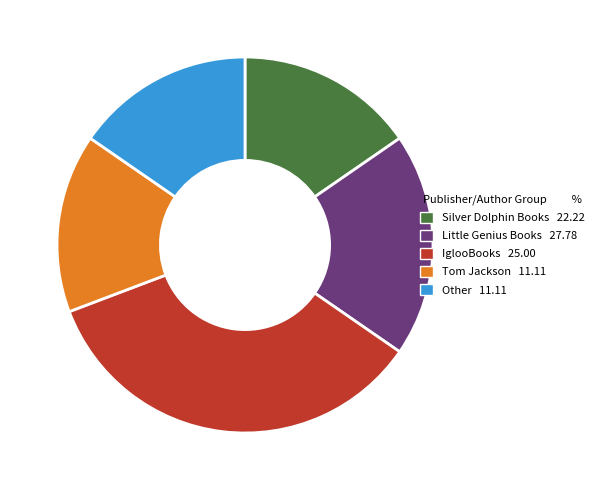

Do Silver Dolphin Books 22.22 and Tom Jackson 11.11 together represent more than half of the pie?

No